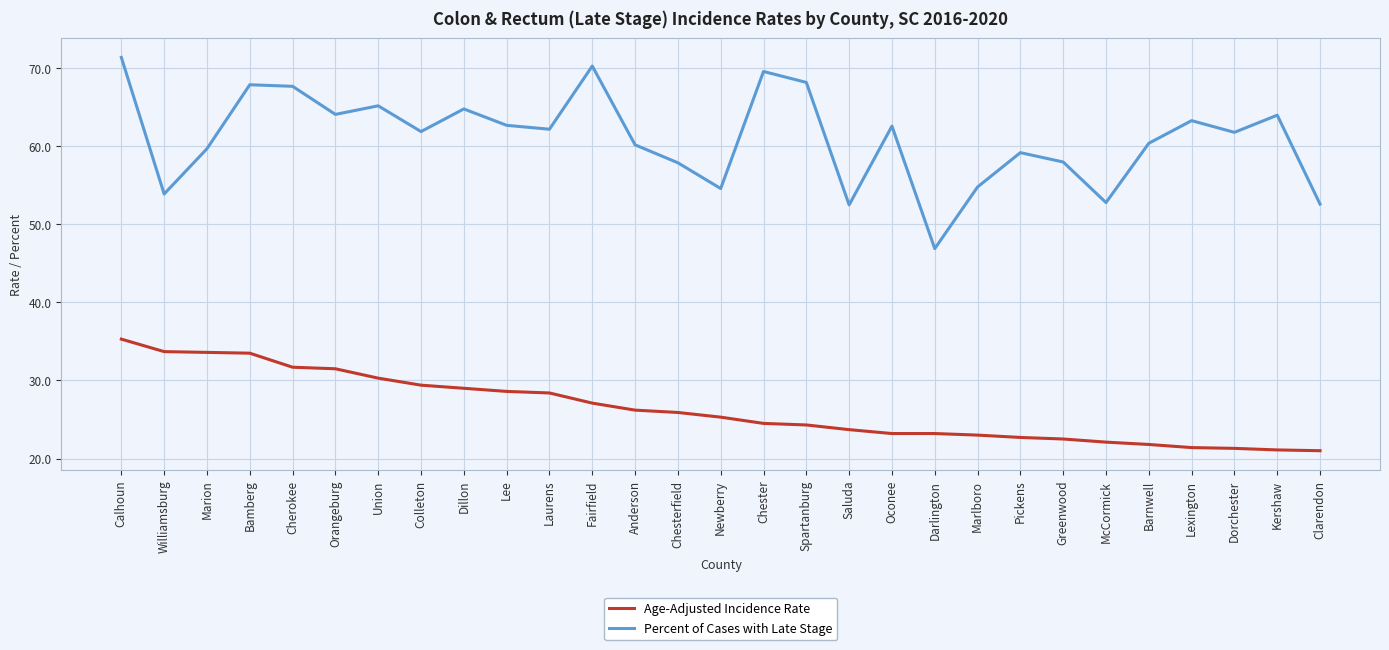

What is the sum of the Percent of Cases with Late Stage values at Pickens and Colleton?

121.1